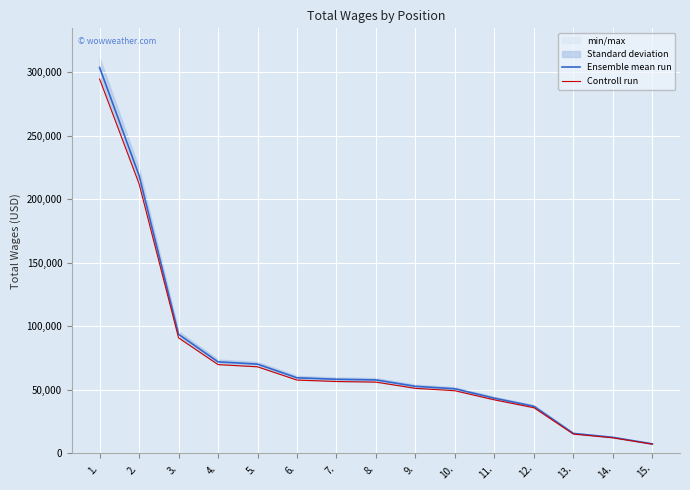

At which category is the sum across all series the highest?

1.